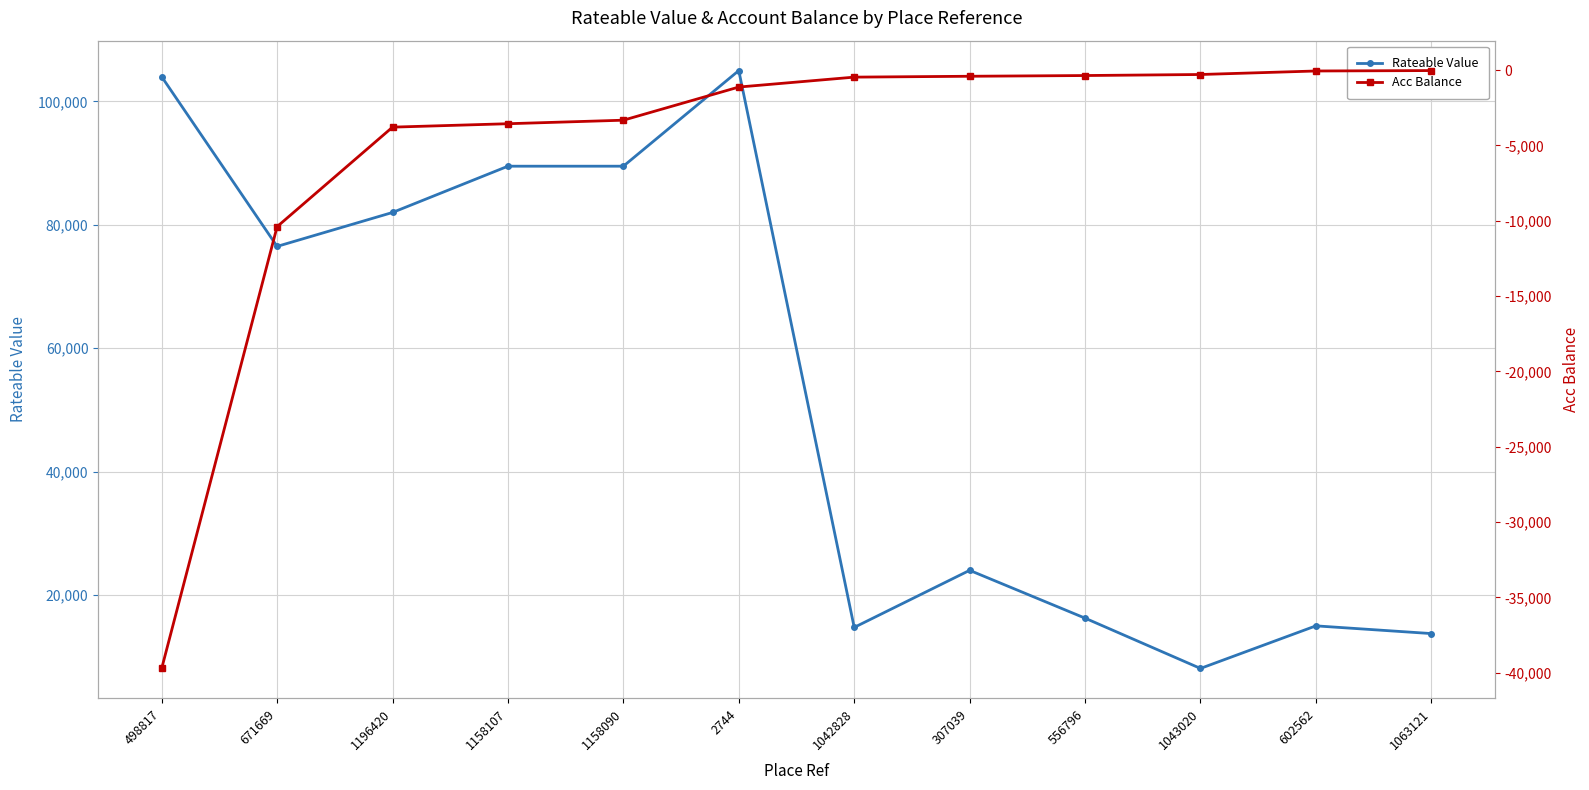

Reading right to left, list all the values displayed in this chart.

Rateable Value: 1063121=13750.0	602562=15000.0	1043020=8100.0	556796=16250.0	307039=24000.0	1042828=14750.0	2744=105000.0	1158090=89500.0	1158107=89500.0	1196420=82000.0	671669=76500.0	498817=104000.0
Acc Balance: 1063121=-31.7	602562=-60.0	1043020=-293.4	556796=-362.0	307039=-410.0	1042828=-468.0	2744=-1126.0	1158090=-3327.0	1158107=-3561.0	1196420=-3788.0	671669=-10393.4	498817=-39721.0